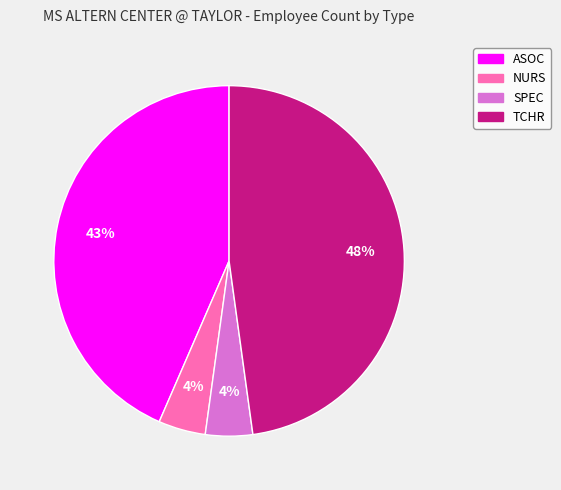

What percentage is the ASOC slice, to the nearest percent?

43%